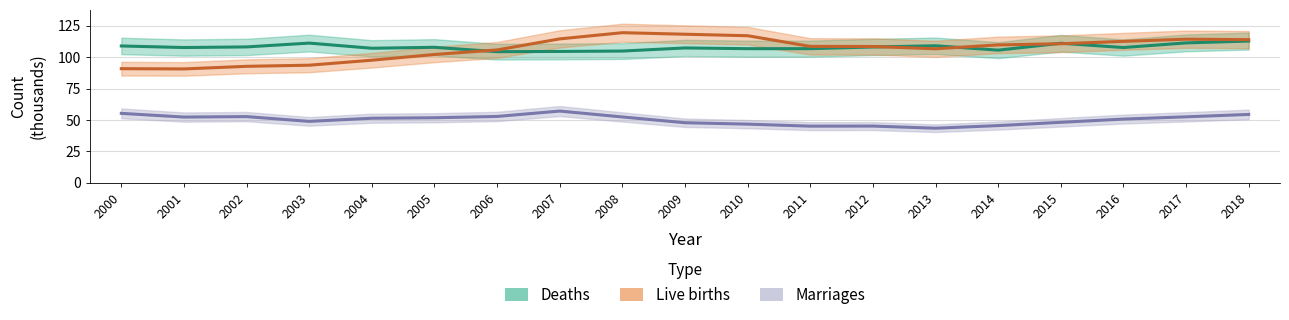

Does the chart have visible grid lines?

Yes